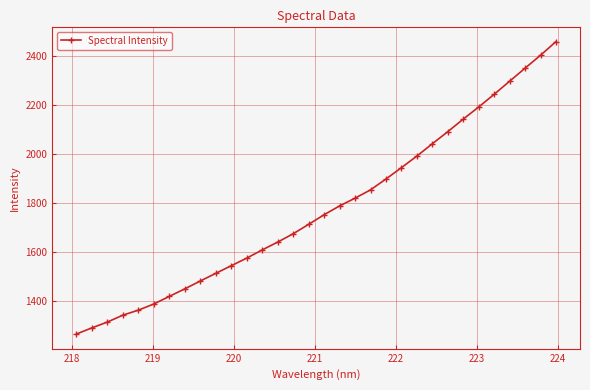

What is the difference between the maximum and second lowest values?

1165.5